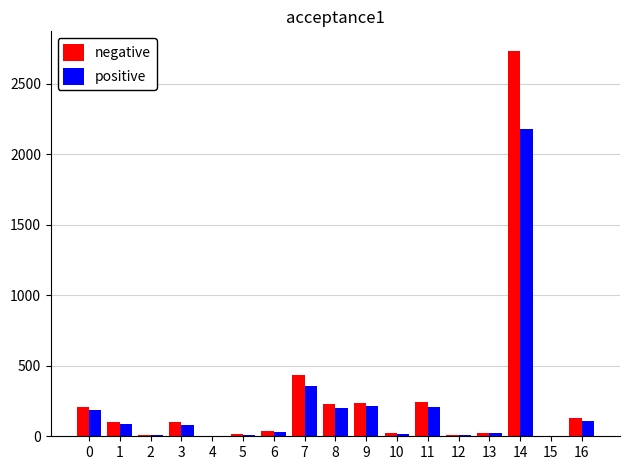

How many groups of bars are there?

17